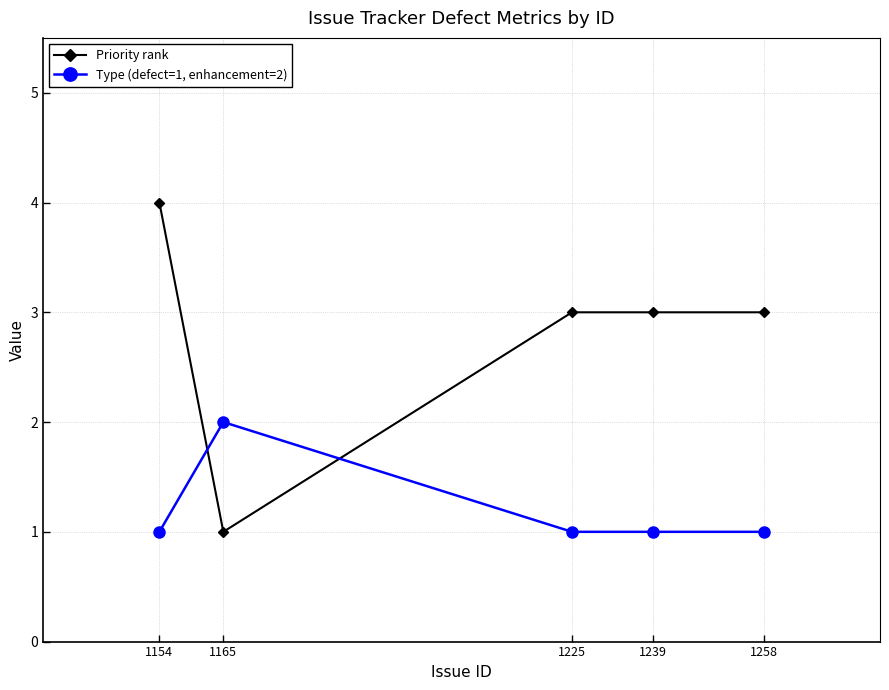

Where is the first local maximum for Type (defect=1, enhancement=2)?

1165